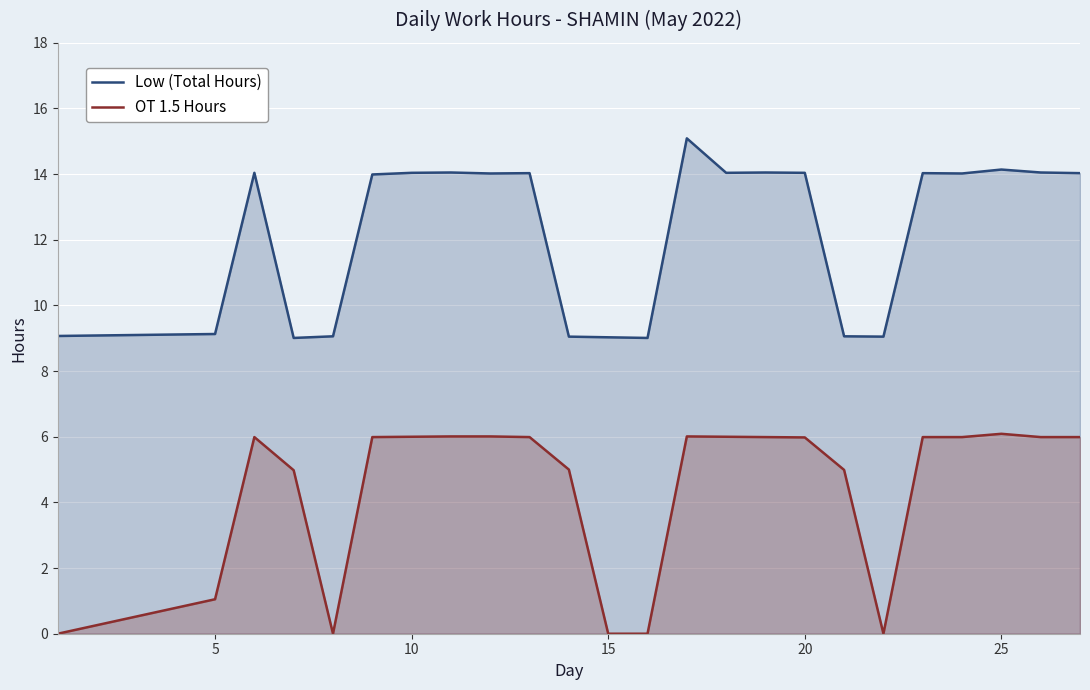

Which series has the largest total across all categories?

Low (Total Hours)